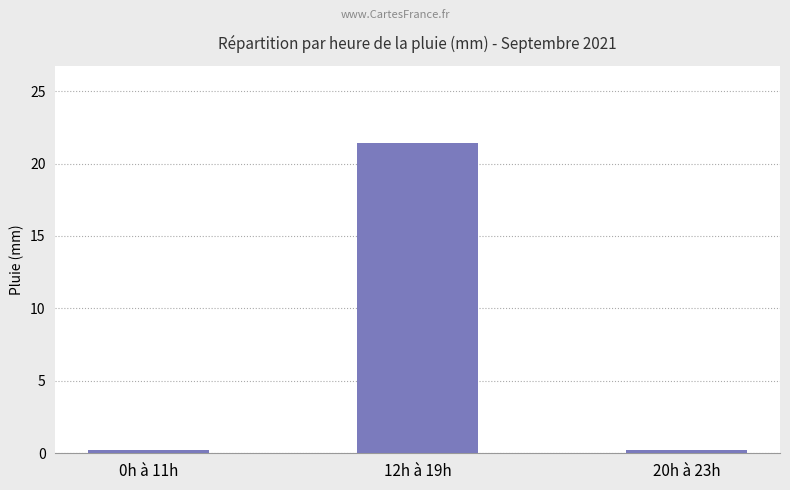

Are the bars grouped side by side (vs. stacked)?

No